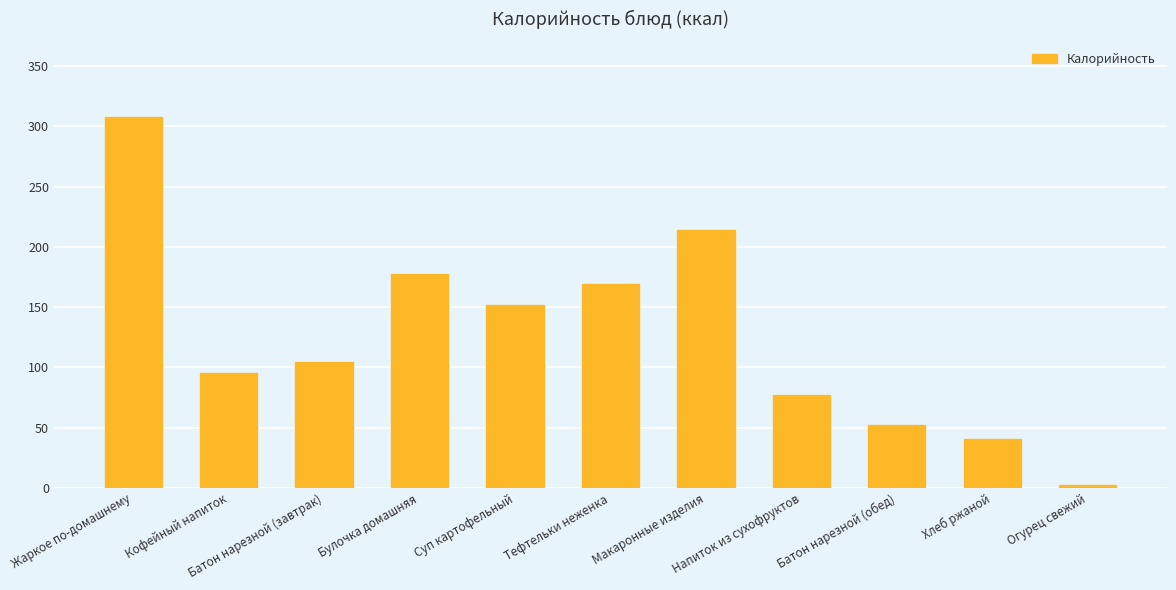

Which category has the lowest value across all series?

Огурец свежий